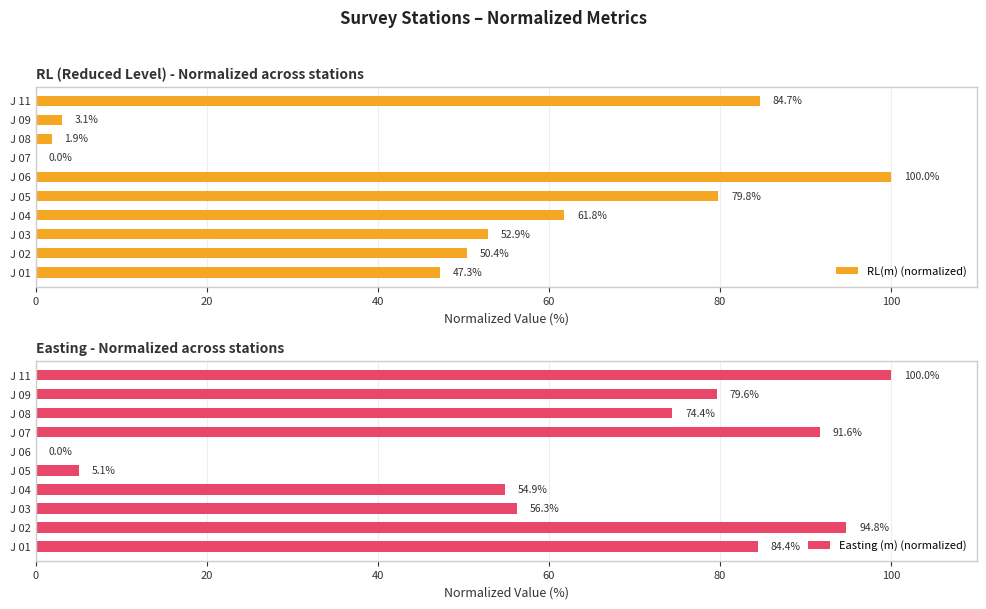

Is it true that RL(m) (normalized) equals 1.9 at J 08?

True